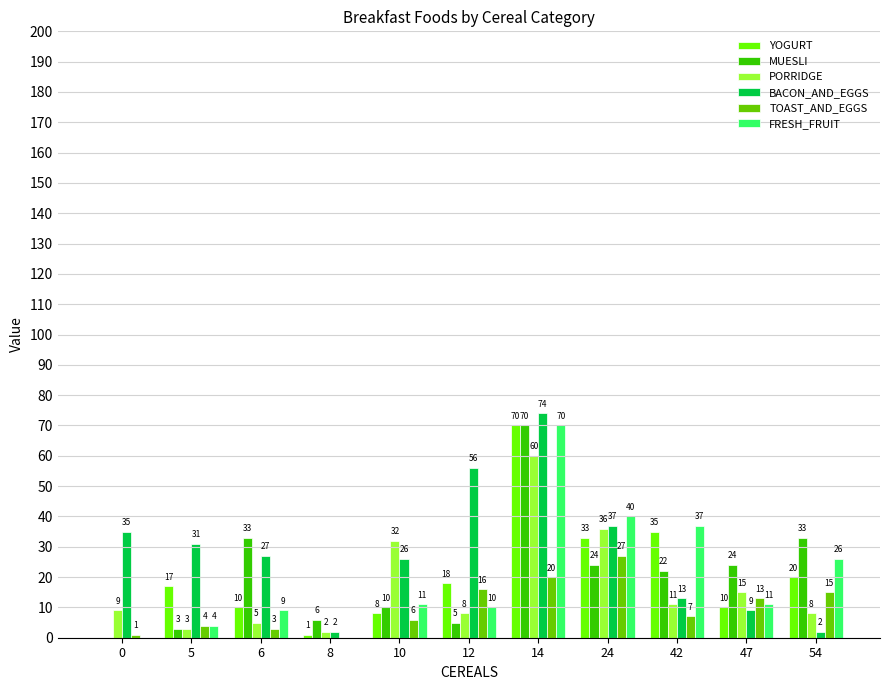

How many groups of bars are there?

11